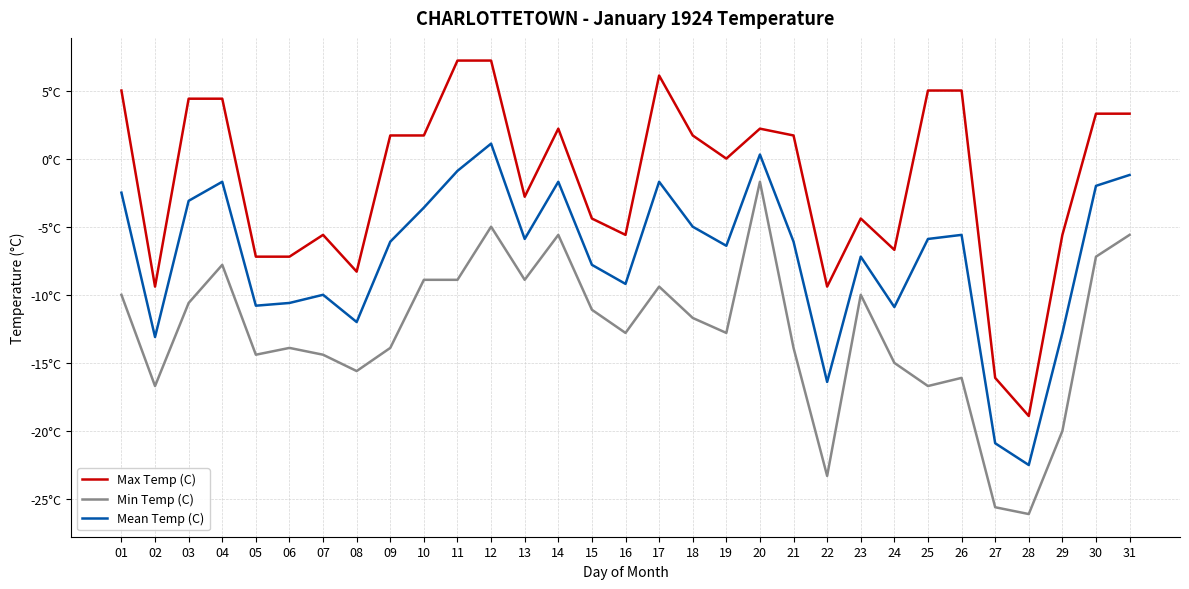

At which category is the sum across all series the highest?

12